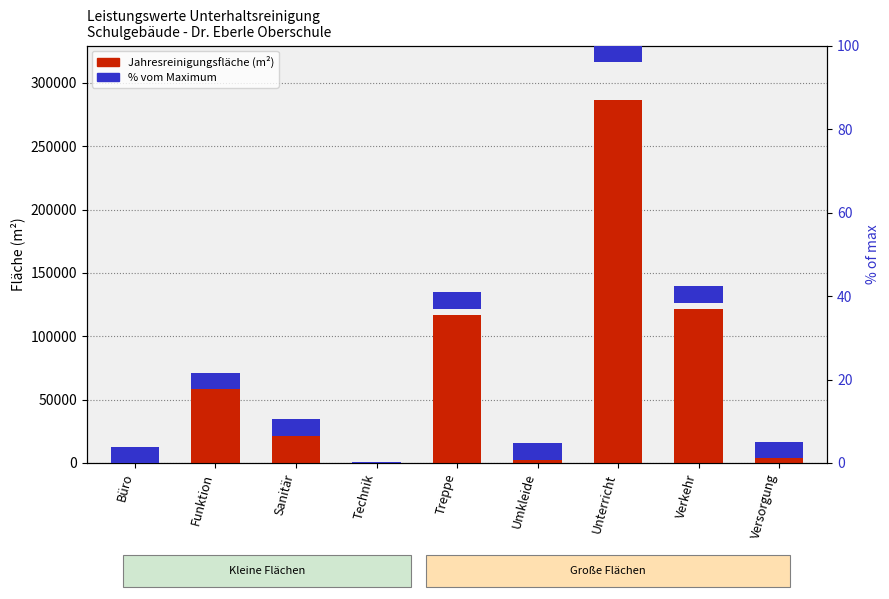

Read the value at Verkehr.

121283.6